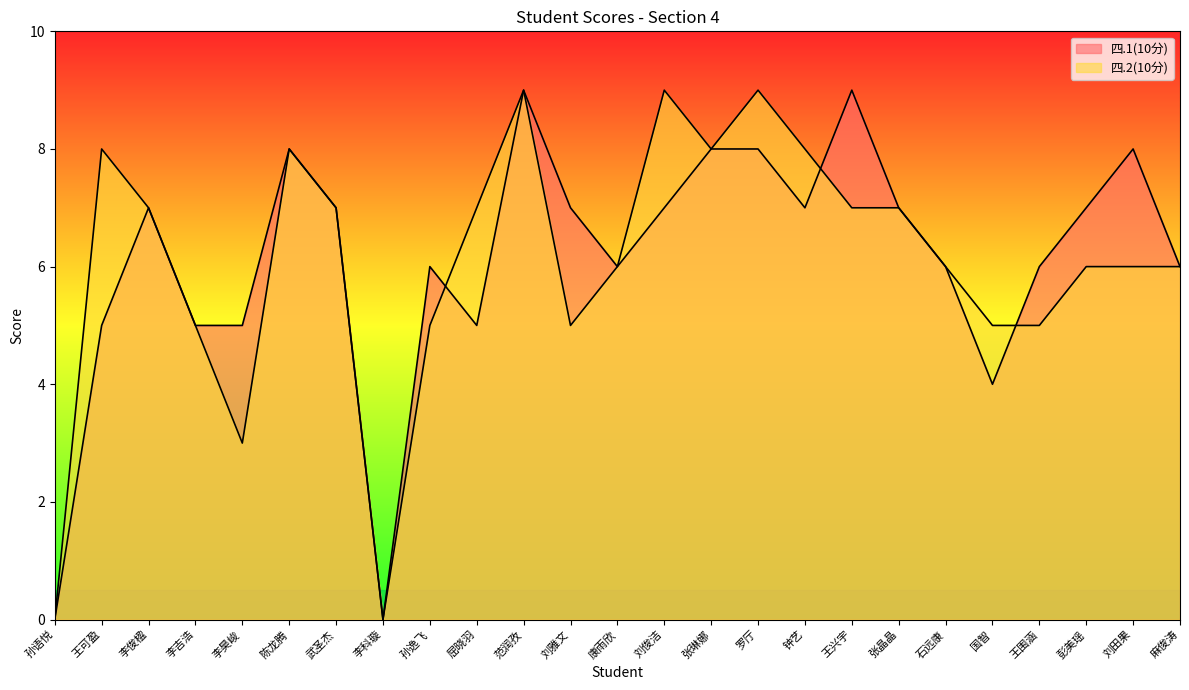

What is the approximate value of 四.1(10分) at 武圣杰?

7